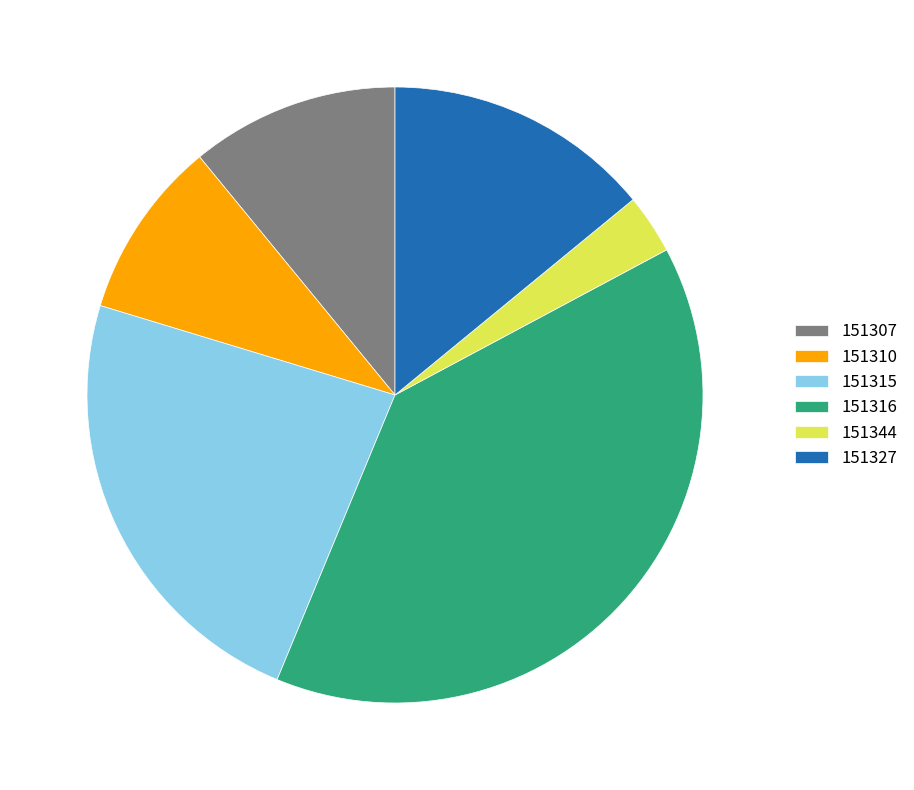

The 151327 slice represents 22% of the pie. True or false?

False